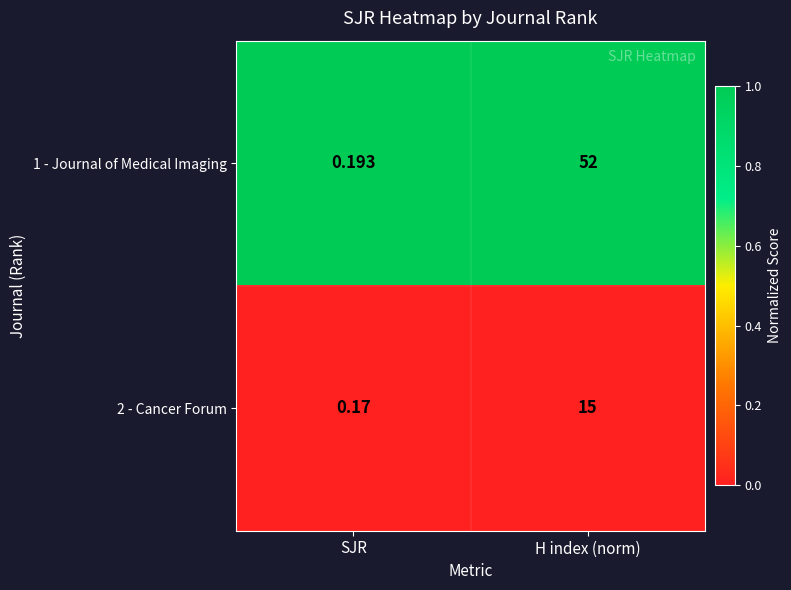

Where is 1 - Journal of Medical Imaging nearest to the value 26?

SJR